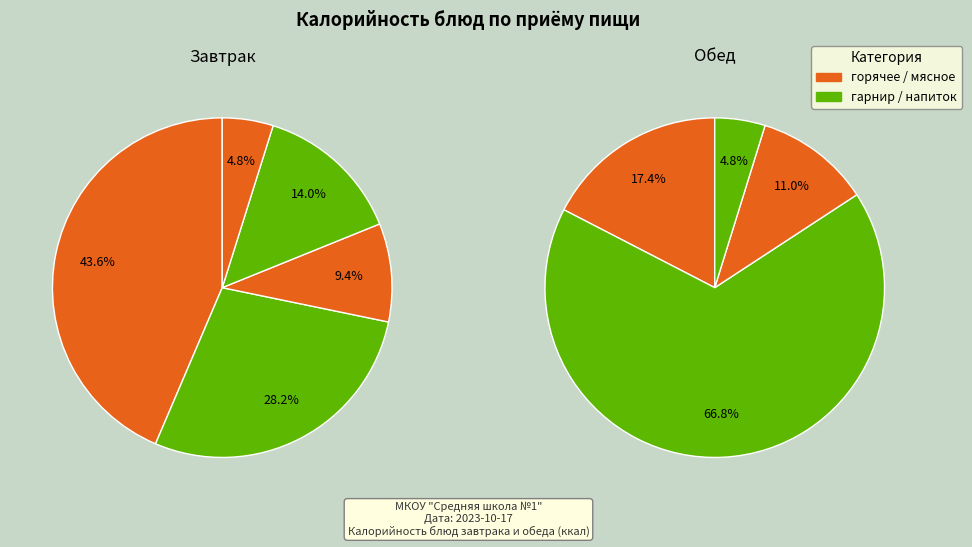

How many slices are in this pie chart?

9